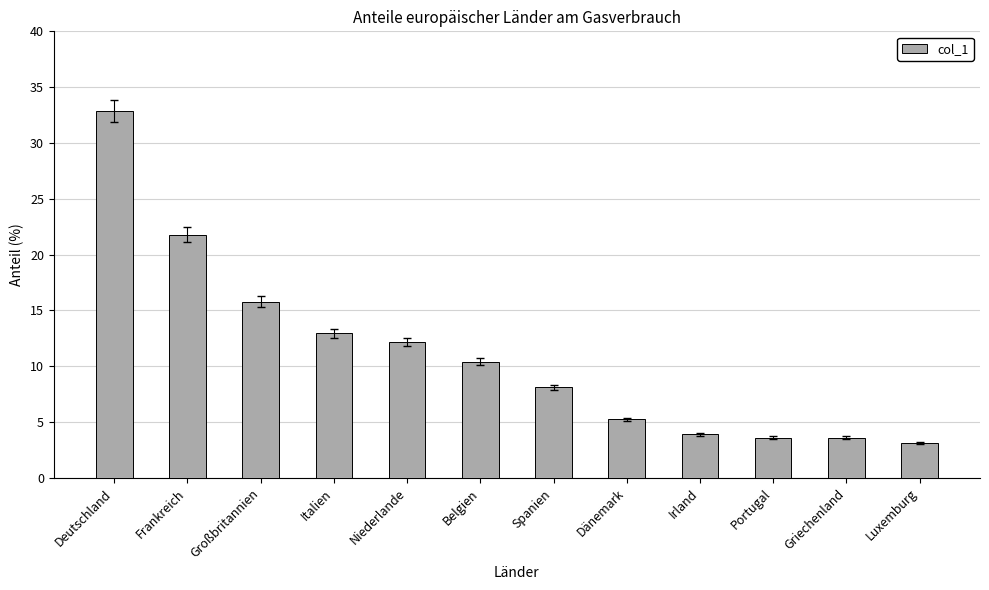

How many bars are there in total?

12